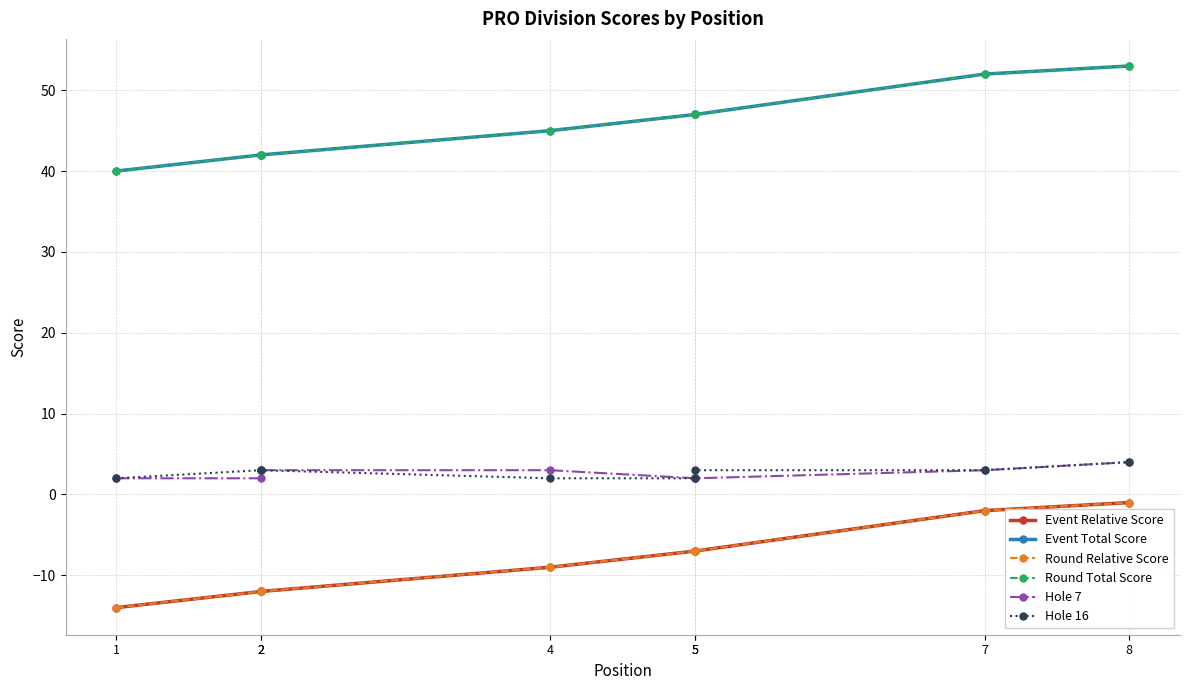

True or false: Event Total Score has more than 2 interior local peaks.

False